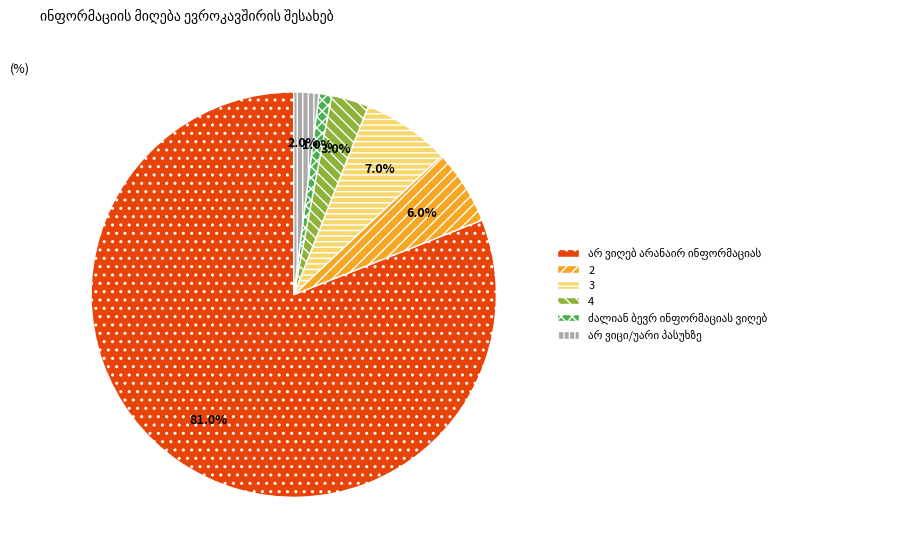

What percentage is NOT represented by 4?

97.0%